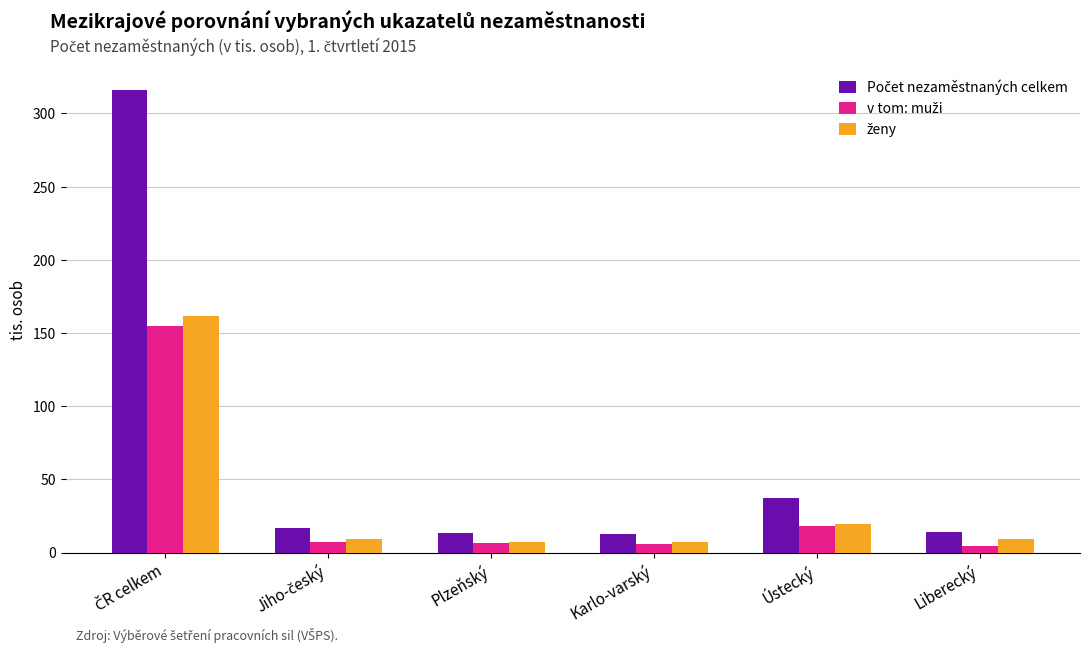

What is the greatest value displayed?

316.2